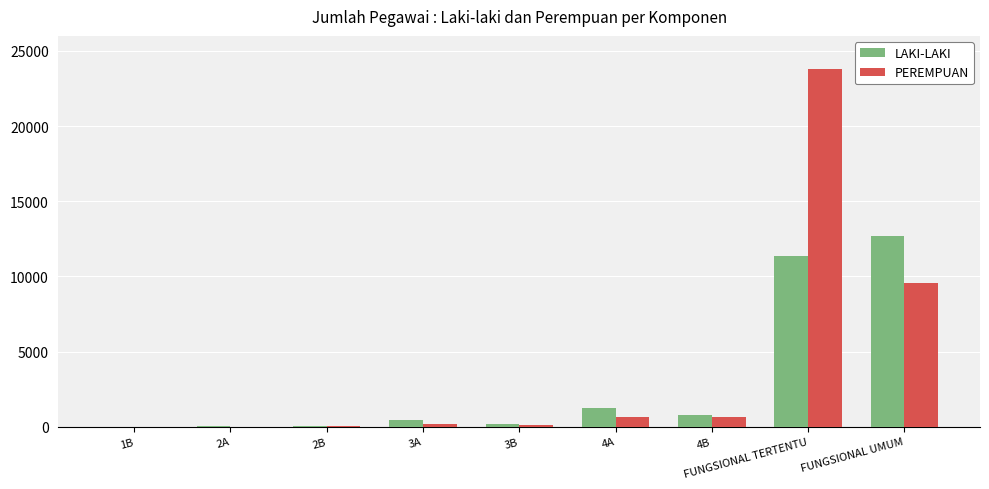

The value of PEREMPUAN at FUNGSIONAL TERTENTU is 23820. True or false?

True